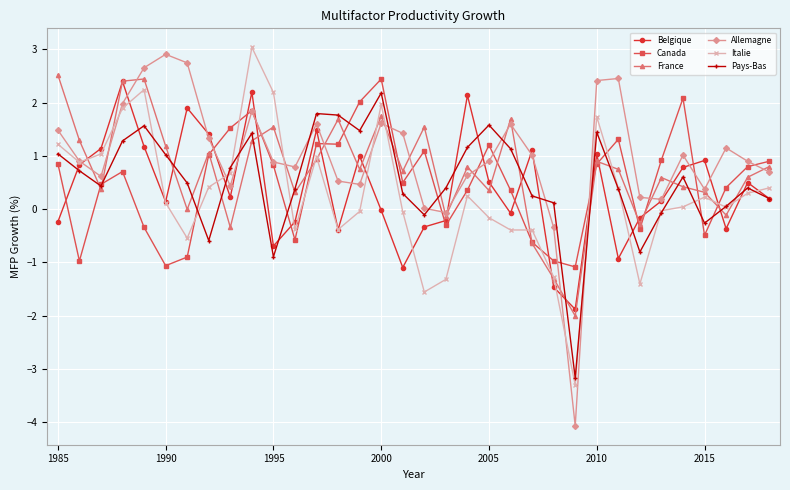

What is the highest value of the France series?

2.5